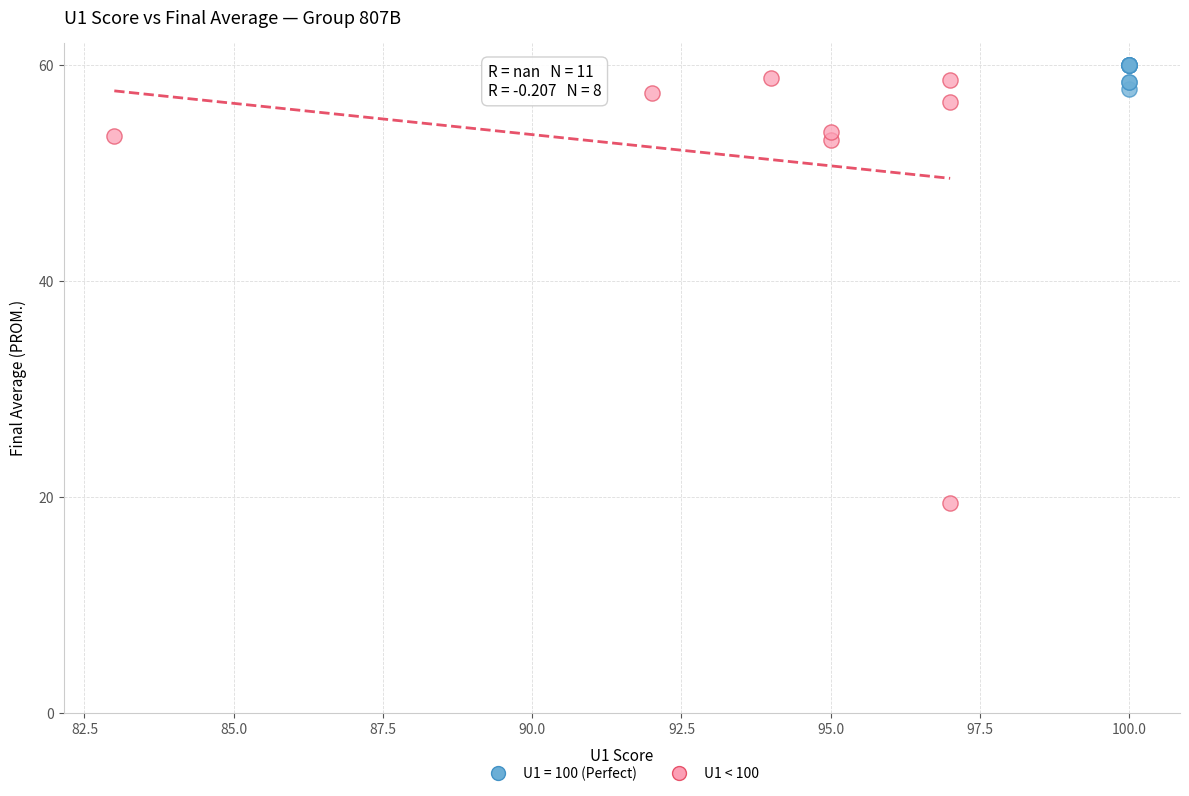

Which series has the widest spread of Y values?

U1 < 100